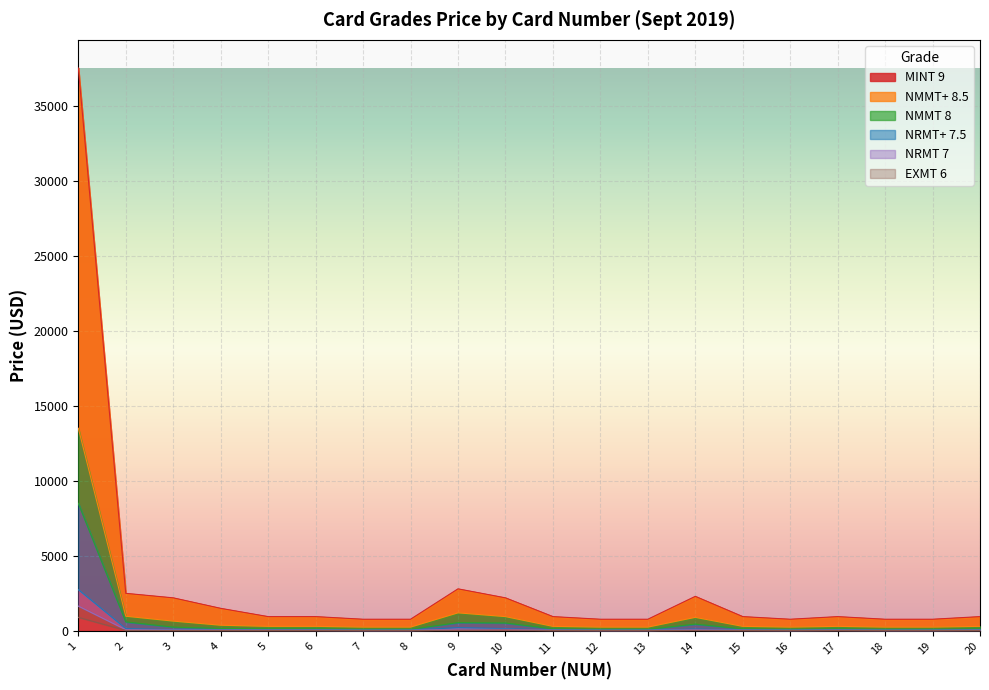

At which category does MINT 9 reach its first local valley?

16